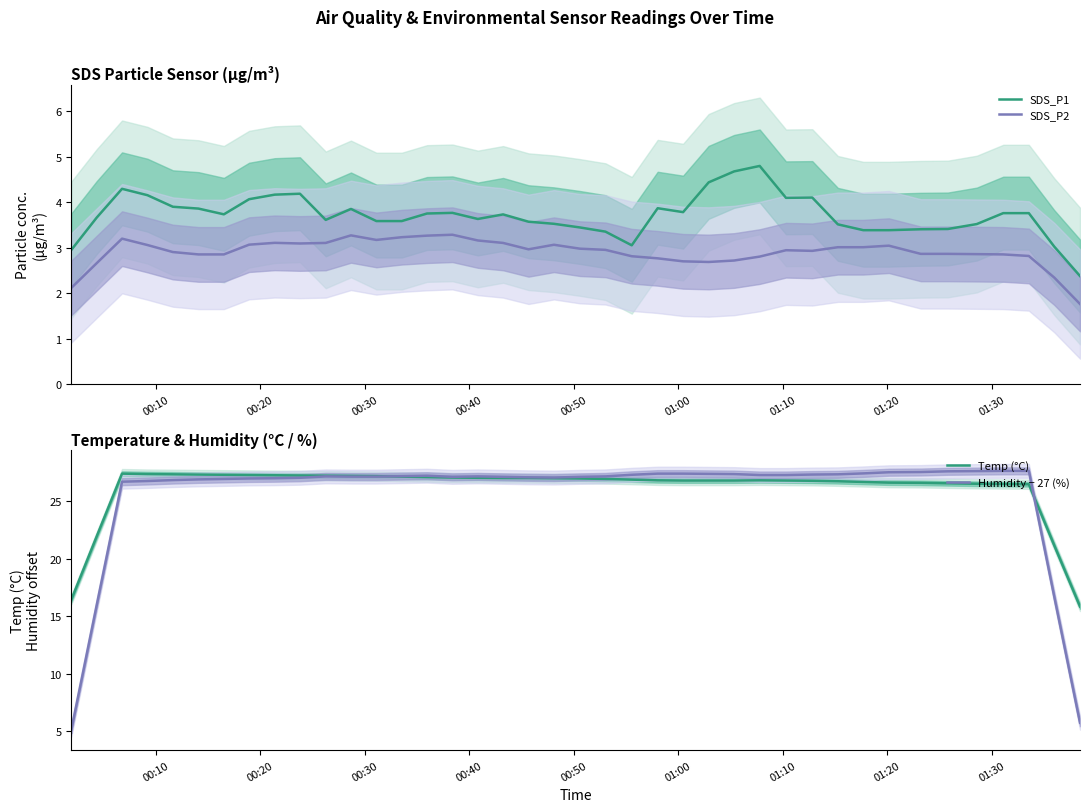

What is the minimum value for SDS_P2?

1.8